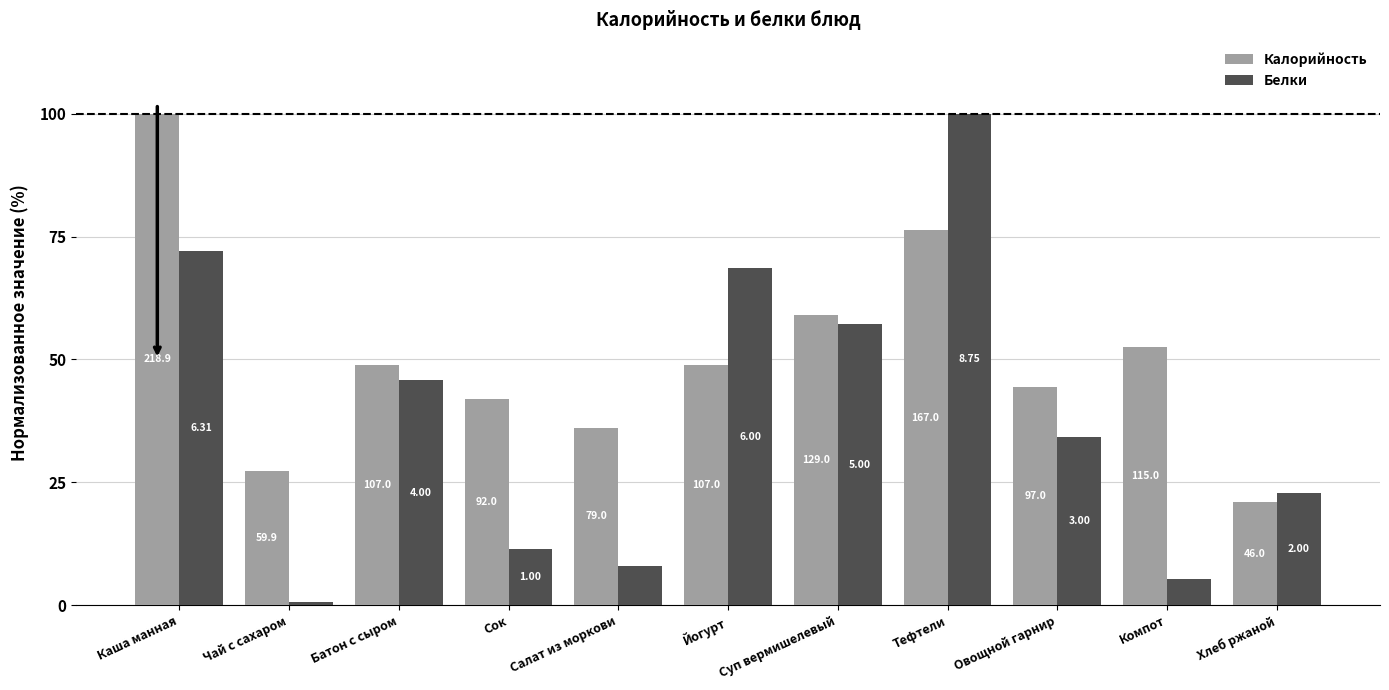

List the series in order of their peak value, lowest first.

Калорийность, Белки